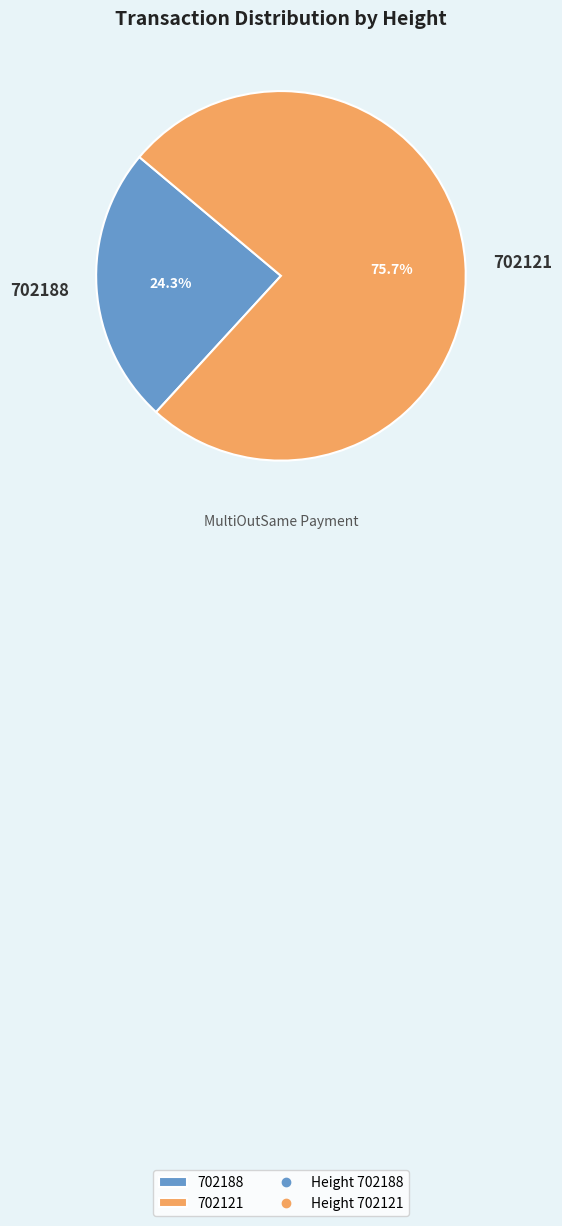

To the nearest percent, what is the combined percentage of 702188 and 702121?

100%